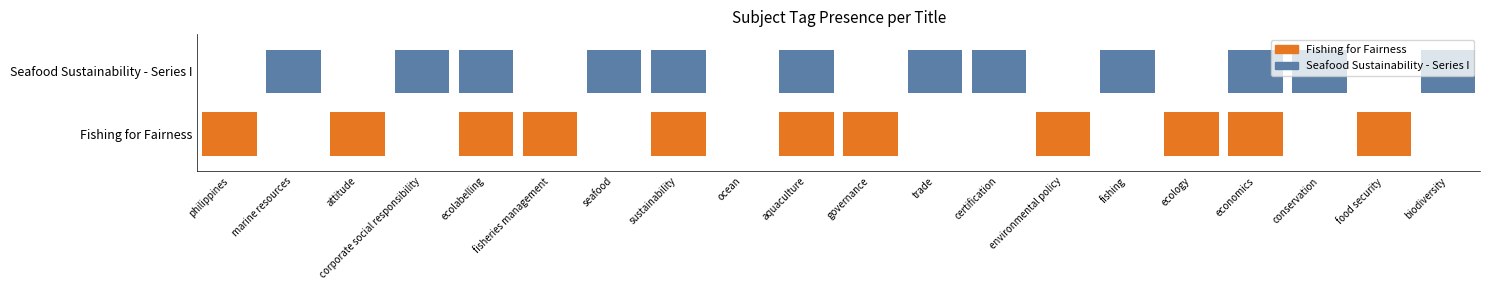

List the labels in order of Seafood Sustainability - Series I value, smallest first.

0, 2, 5, 8, 10, 13, 15, 18, 1, 3, 4, 6, 7, 9, 11, 12, 14, 16, 17, 19